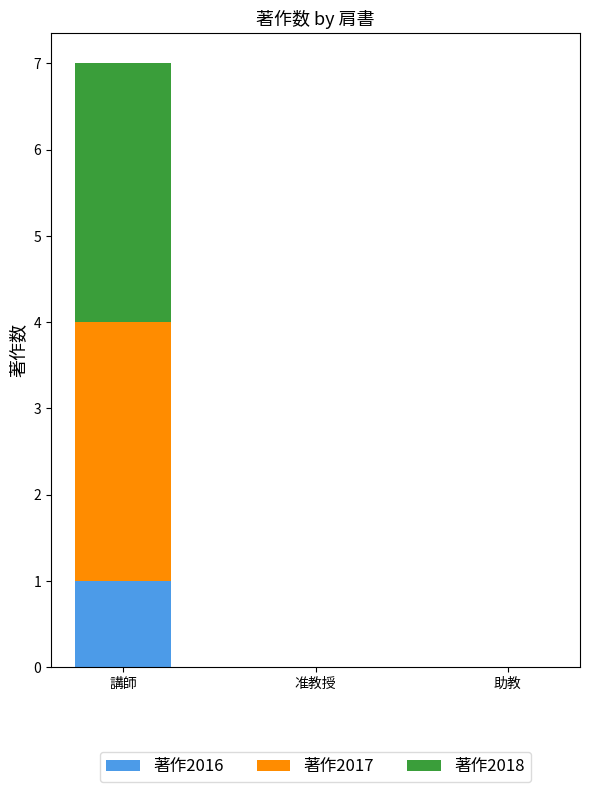

At which category is the sum across all series the highest?

講師